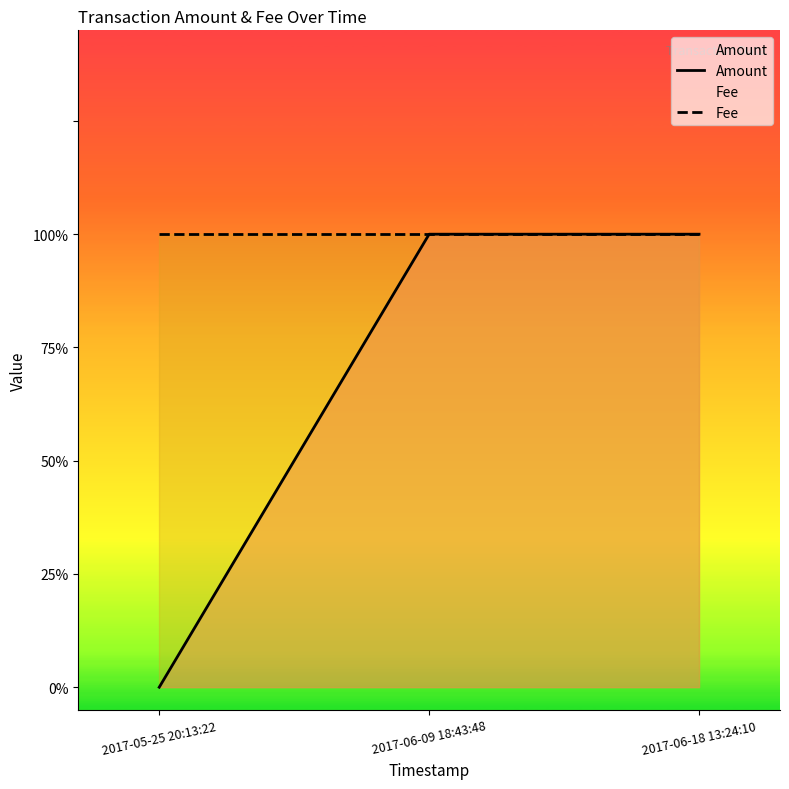

Reading left to right, list all the values displayed in this chart.

Amount: 2017-05-25 20:13:22=0	2017-06-09 18:43:48=1	2017-06-18 13:24:10=1
Fee: 2017-05-25 20:13:22=1	2017-06-09 18:43:48=1	2017-06-18 13:24:10=1